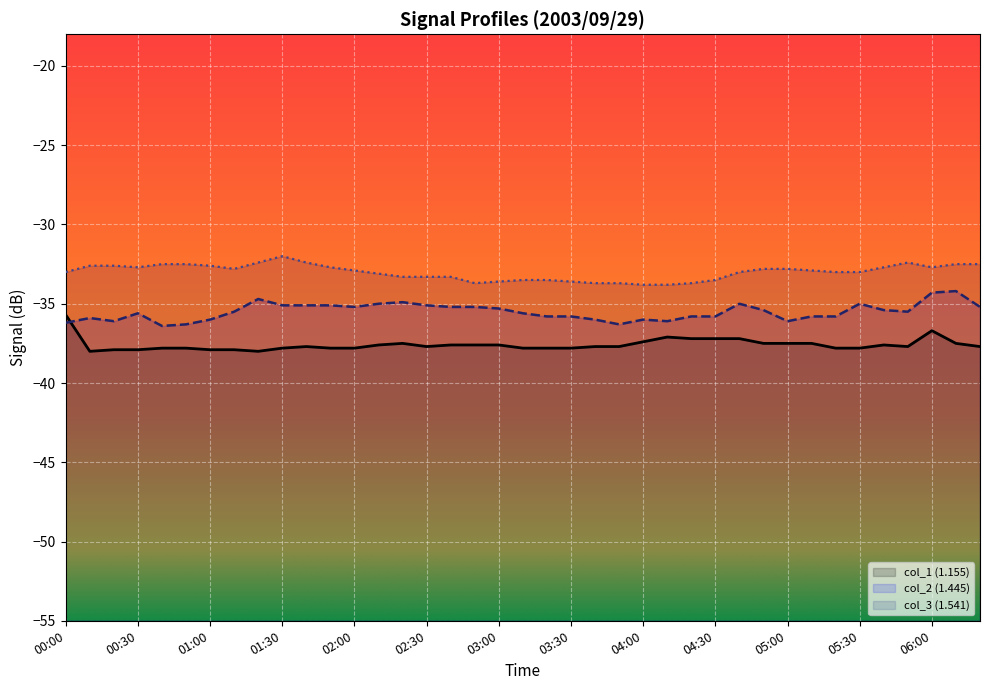

Where do col_1 (1.155) and col_2 (1.445) first cross each other?

00:00 and 00:10